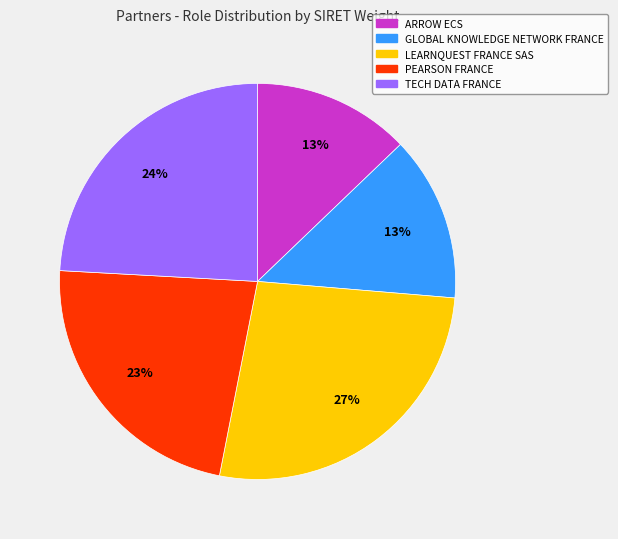

Which has a higher value, GLOBAL KNOWLEDGE NETWORK FRANCE or PEARSON FRANCE?

PEARSON FRANCE